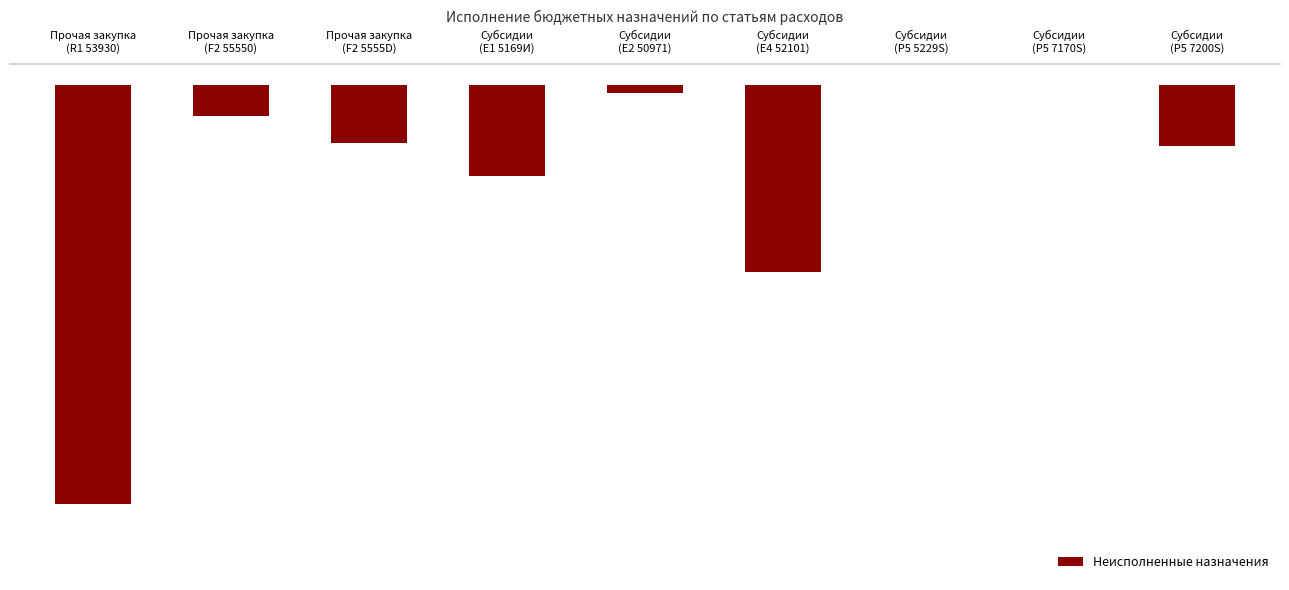

Where is the data nearest to the value -4165356?

Субсидии
(E4 52101)